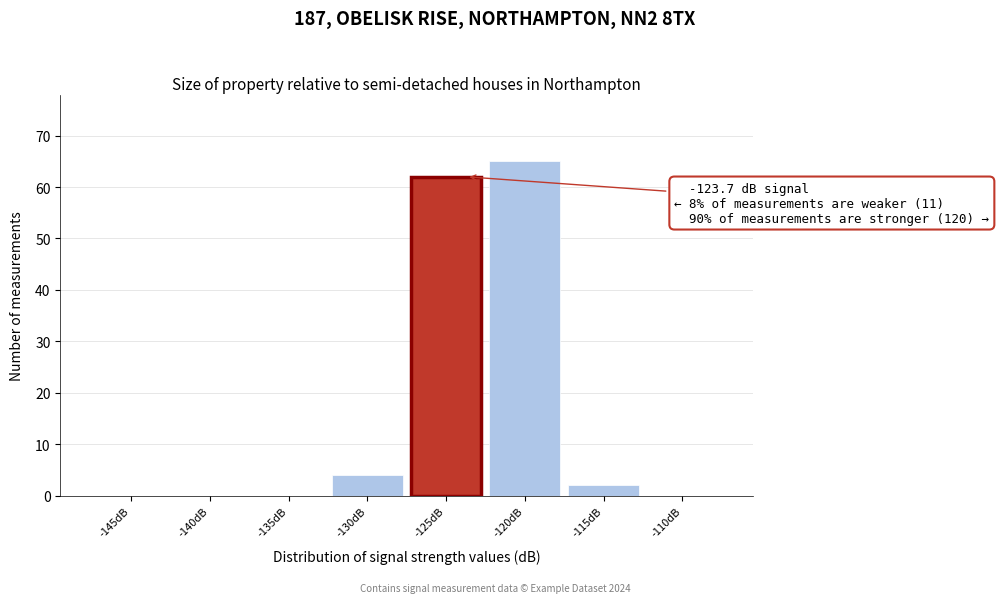

Reading left to right, transcribe all the data shown in this chart.

-145dB=0	-140dB=0	-135dB=0	-130dB=4	-125dB=62	-120dB=65	-115dB=2	-110dB=0